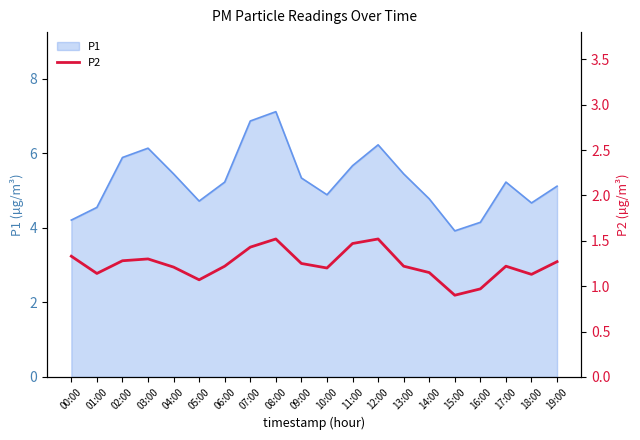

How many interior local valleys (lower than both neighbors) does the data have?

5